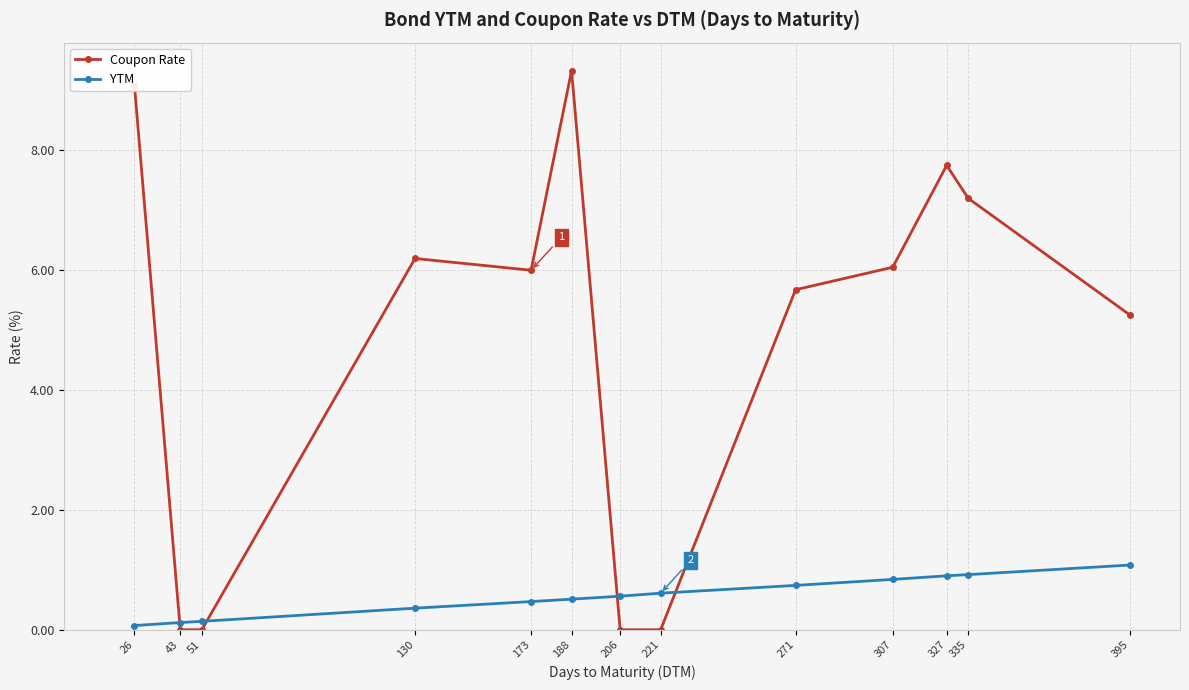

List the series in order of their peak value, highest first.

Coupon Rate, YTM